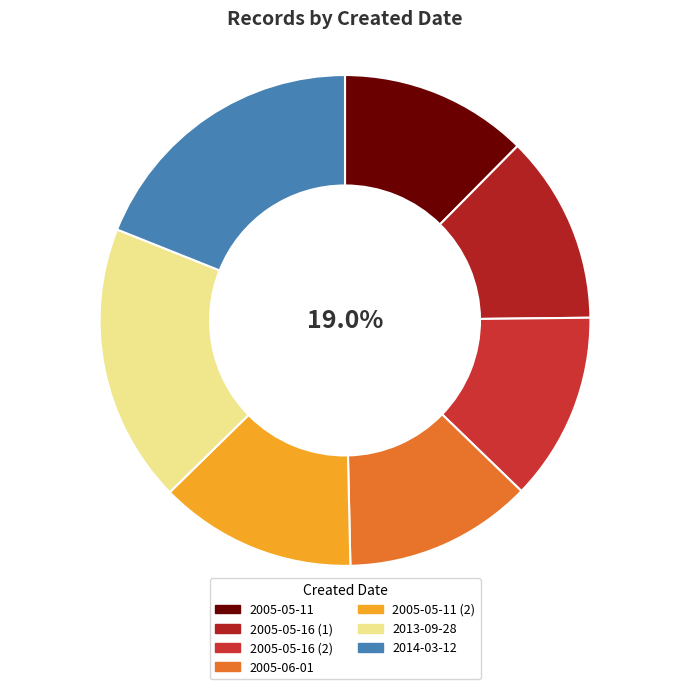

Combined, do 16188 and 22873 account for over 50%?

No